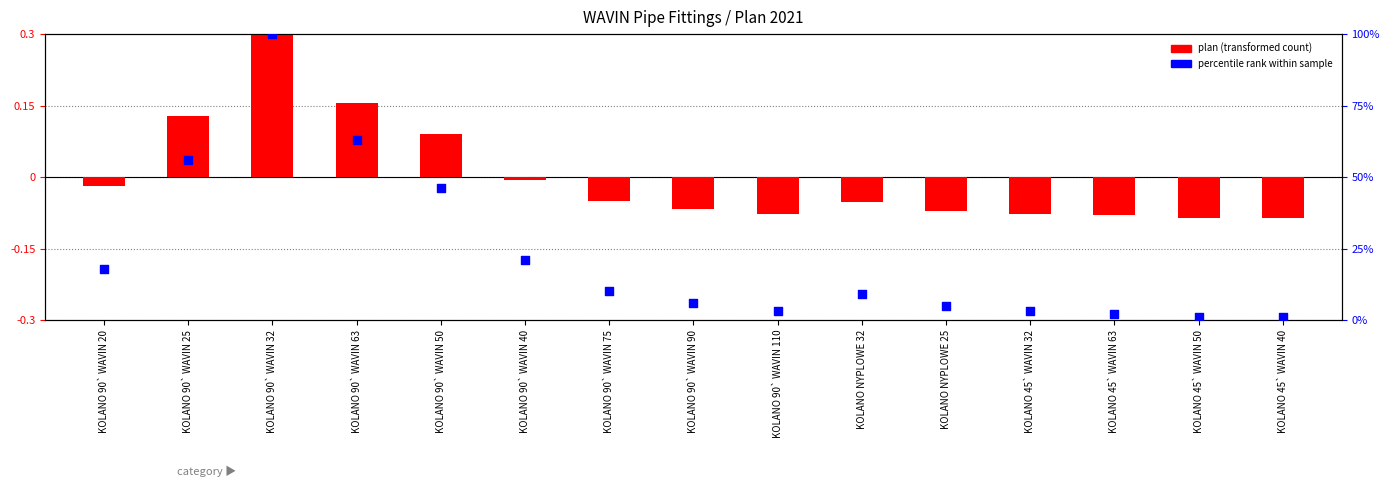

Approximately how many times larger is the value at KOLANO 90` WAVIN 20 compared to KOLANO 90` WAVIN 90?

3.0